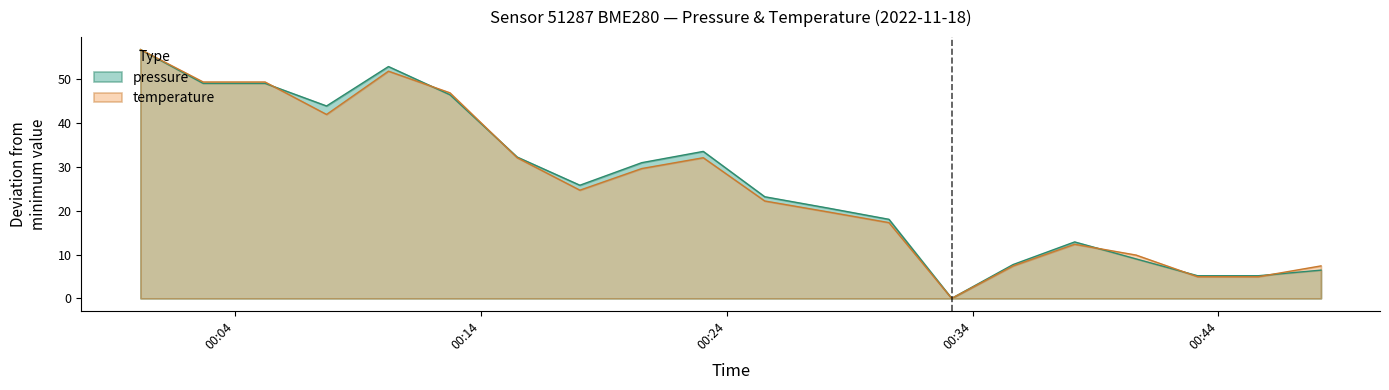

Does the chart display data point markers on the line(s)?

No